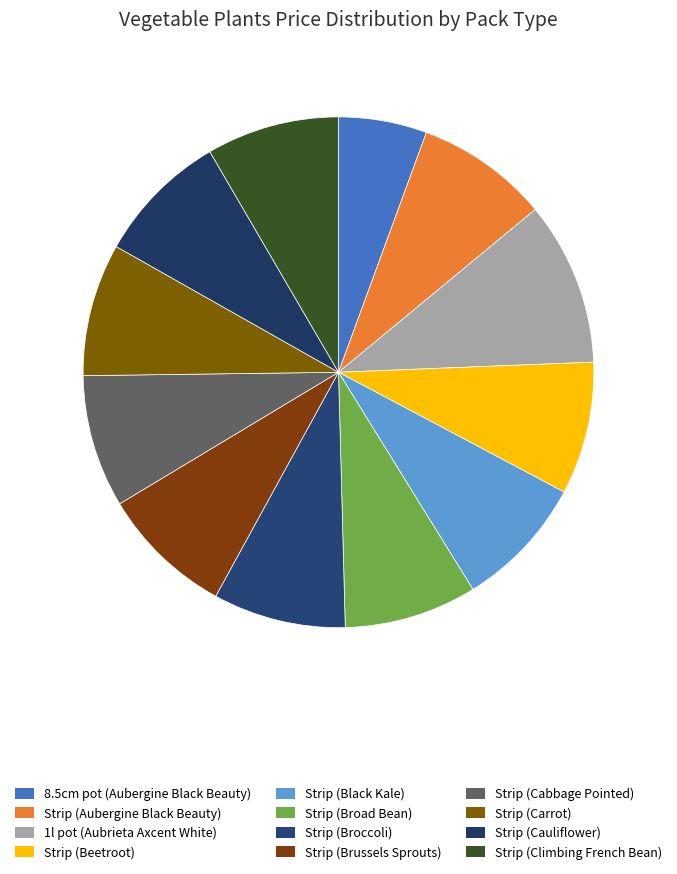

What percentage is the Strip (Aubergine Black Beauty) slice, to the nearest percent?

8%